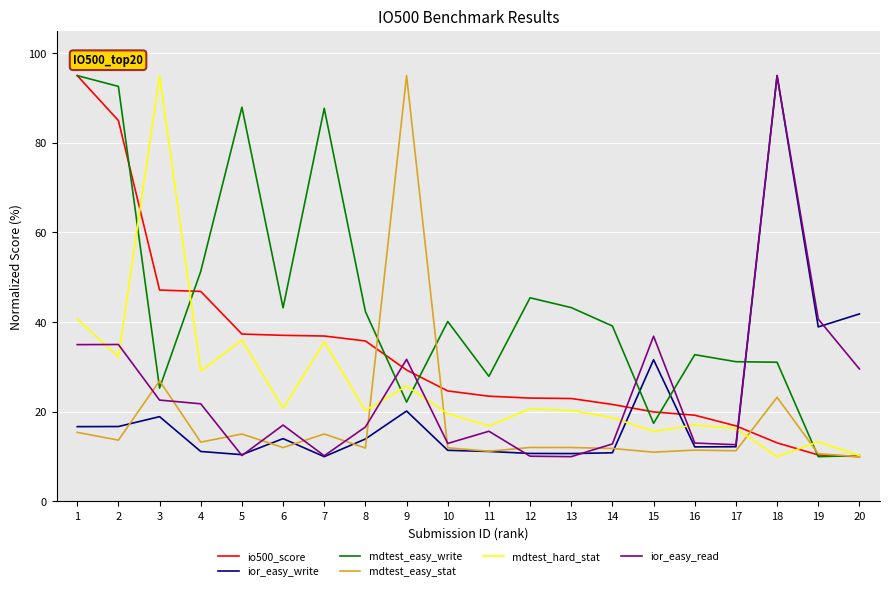

The mdtest_easy_write series shows 38.9 at 3. True or false?

False